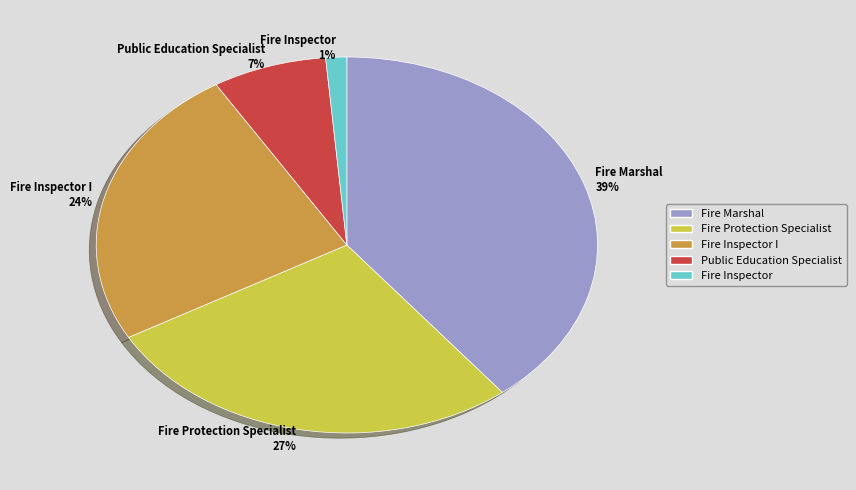

Does any single category account for the majority?

No